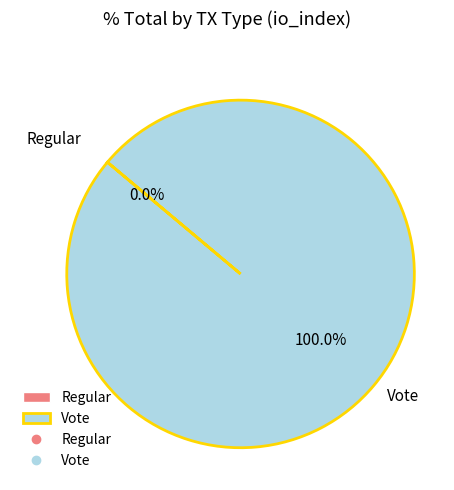

Which slice represents more than half of the pie?

Vote